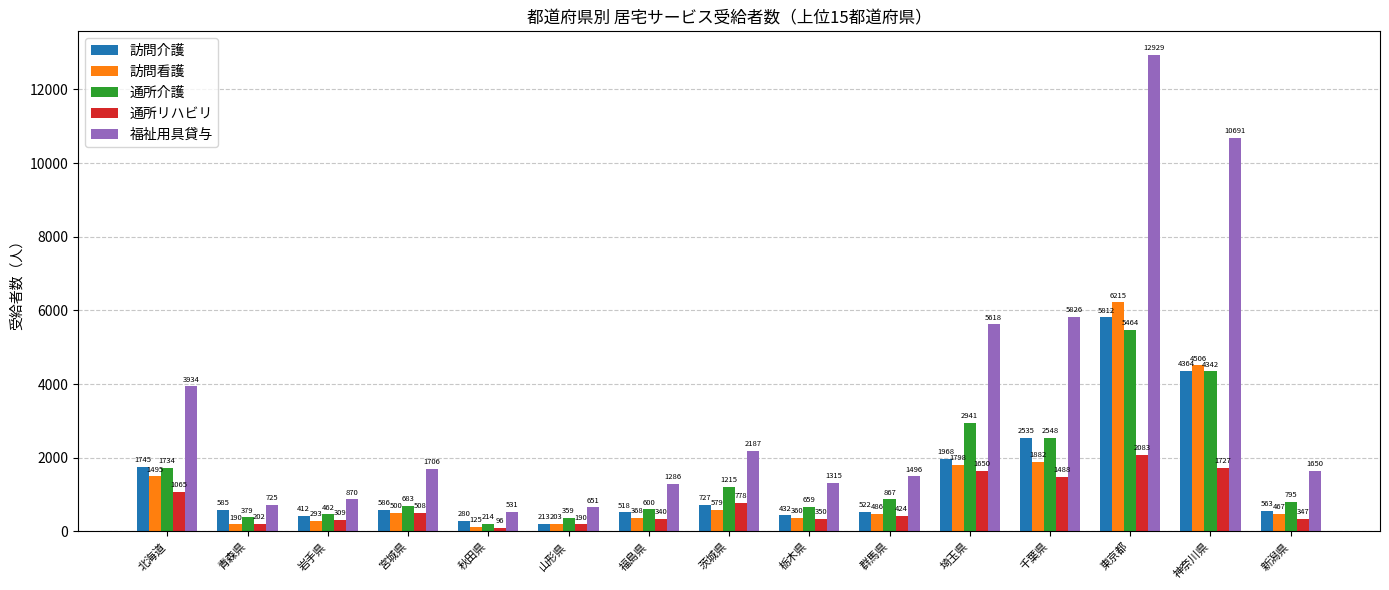

What is the difference between the second highest and second lowest values in the 通所介護 series?

3983